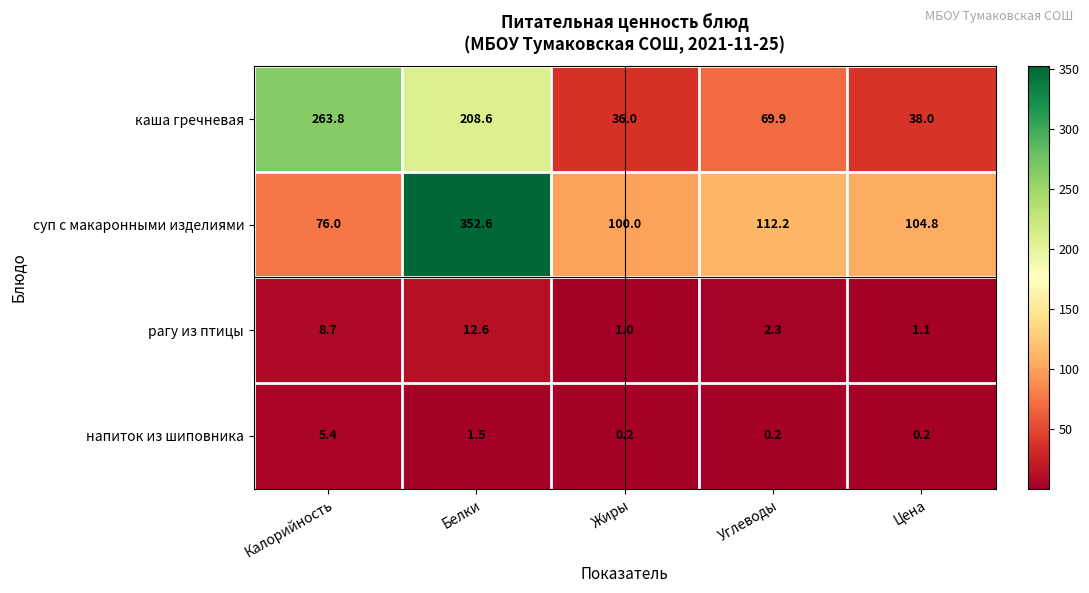

Rank the categories by суп с макаронными изделиями value from lowest to highest.

Калорийность, Жиры, Цена, Углеводы, Белки